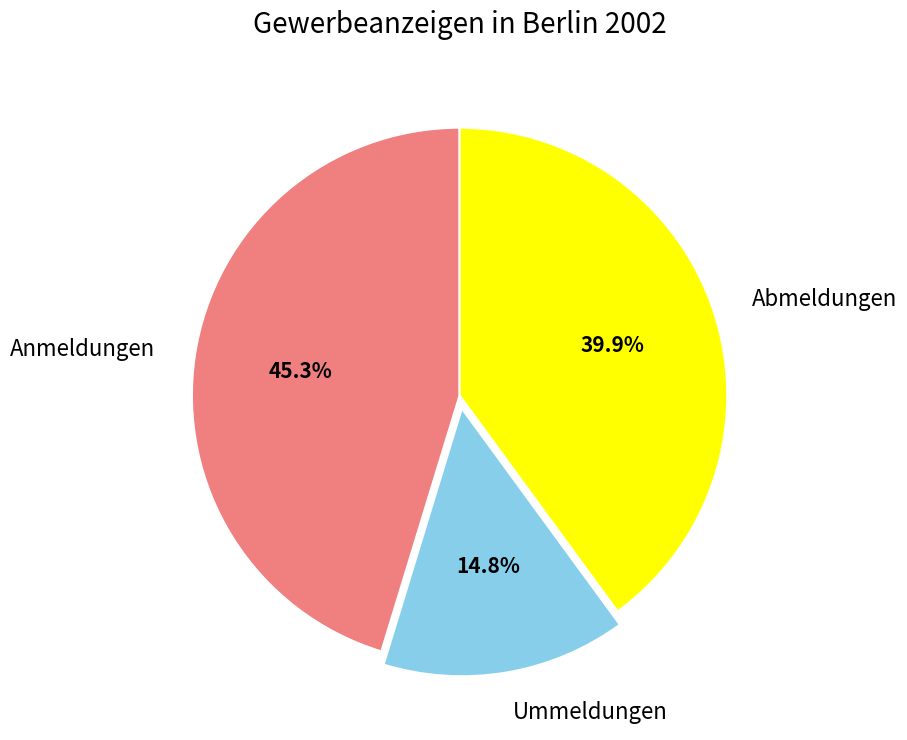

What is the ratio of the value at Abmeldungen to the value at Ummeldungen?

2.7